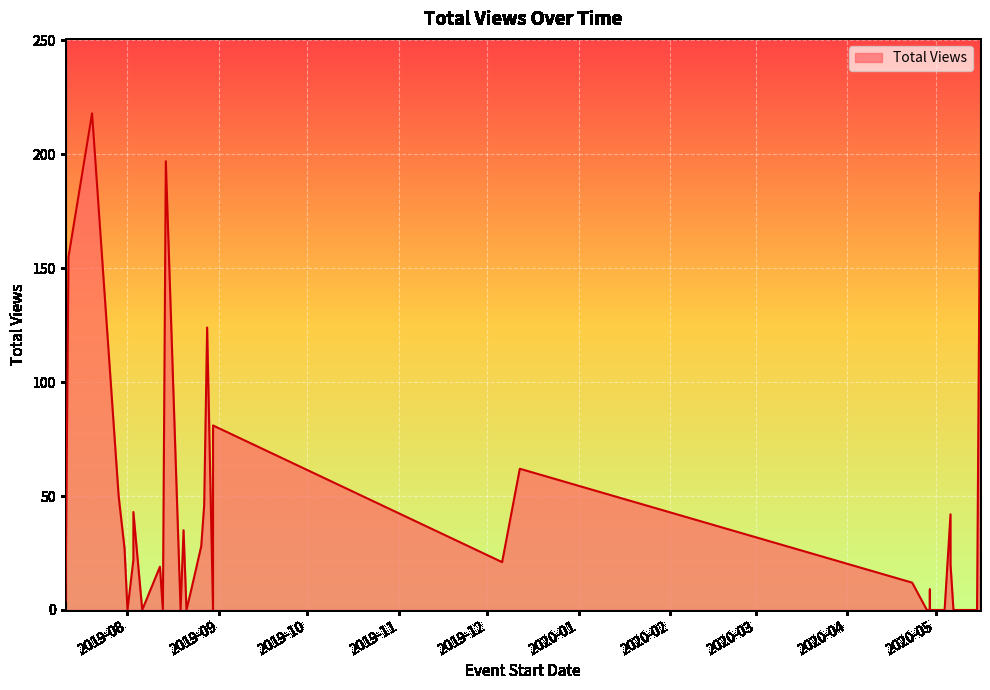

Count the number of values greater than 11.

19